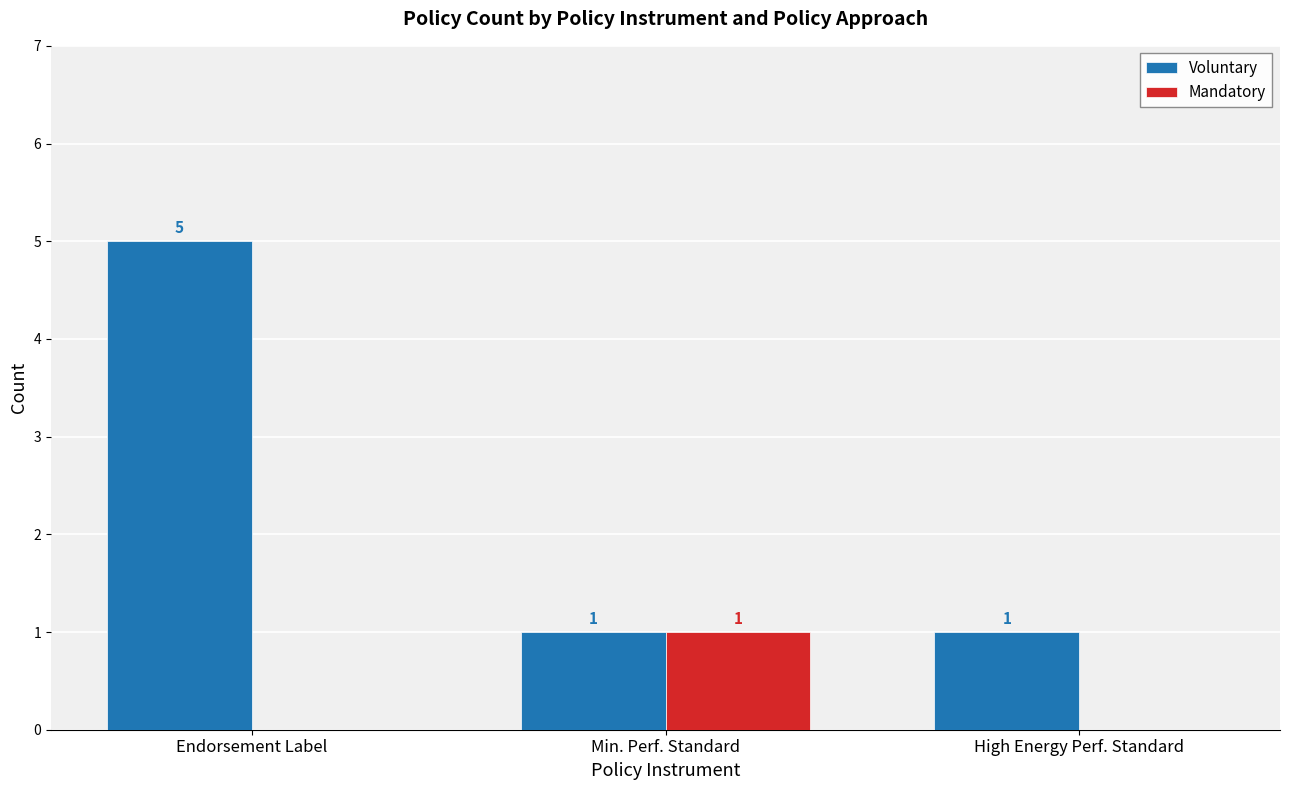

Which series has the largest total across all categories?

Voluntary